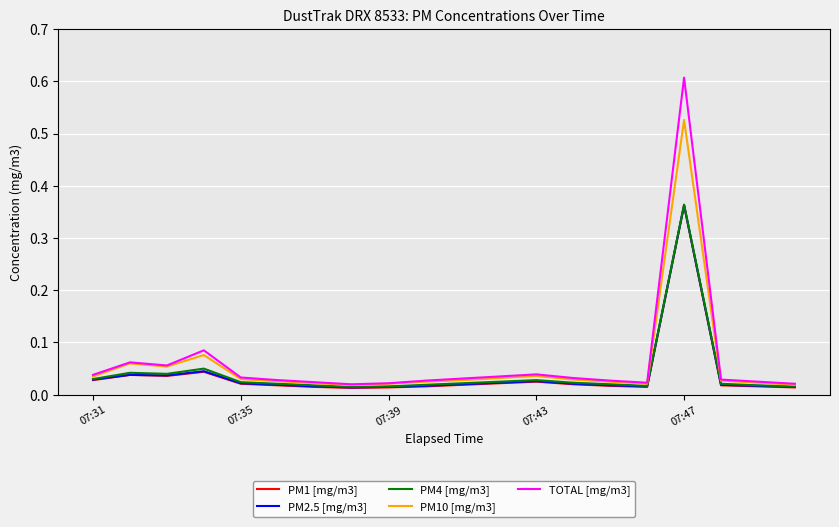

Count the number of categories in the chart.

20